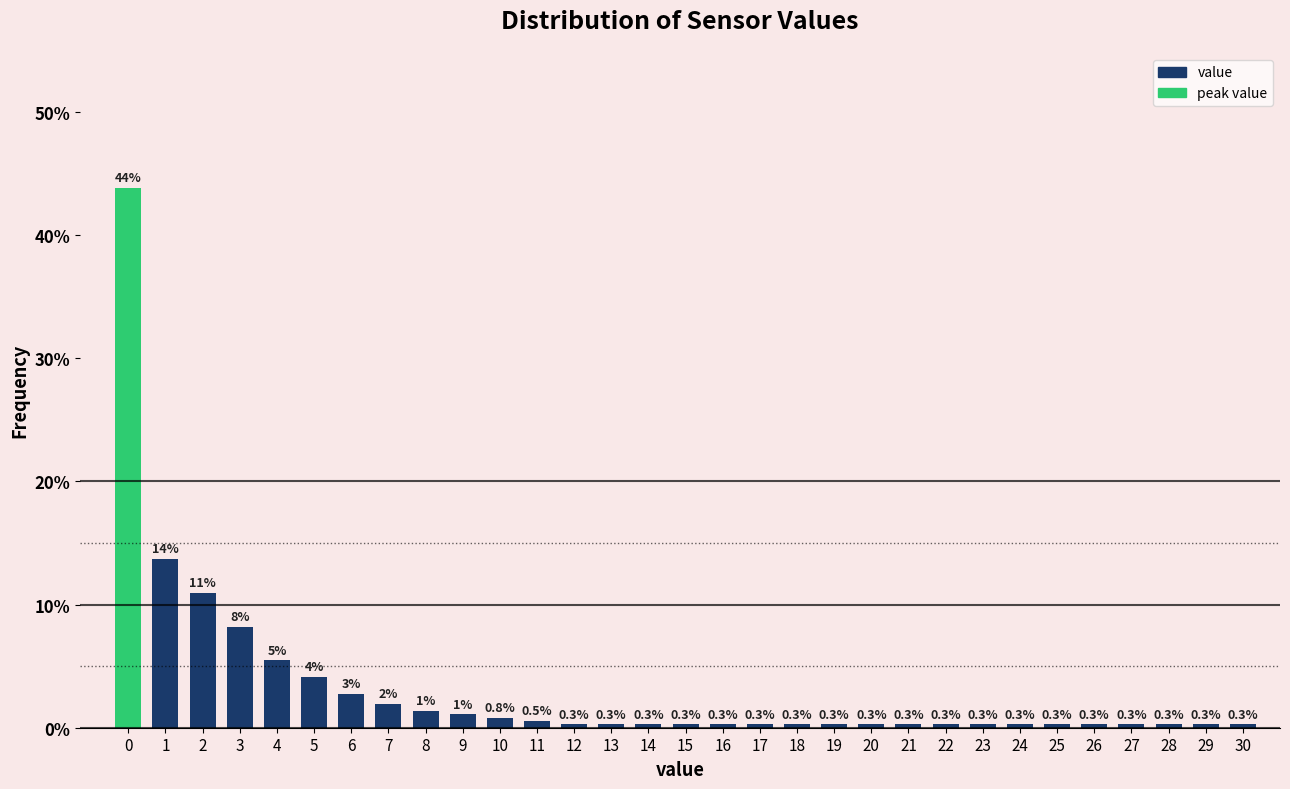

The value at 2 is 11.0. True or false?

True